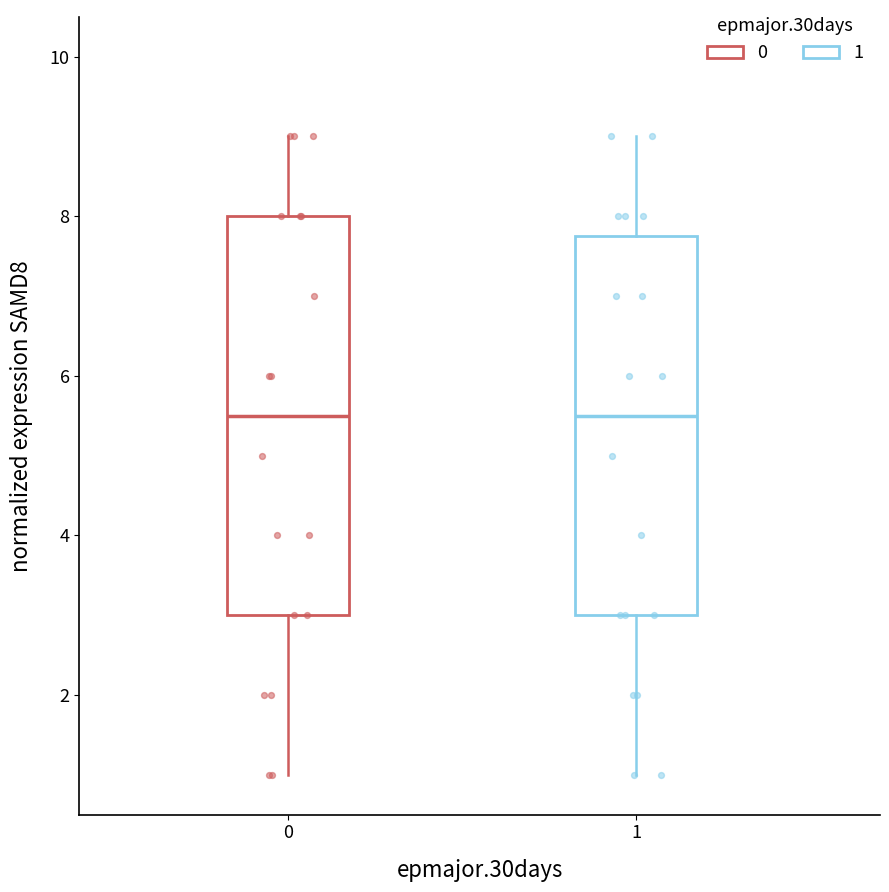

Comparing the boxes themselves (not the whiskers), which one is the tallest?

0